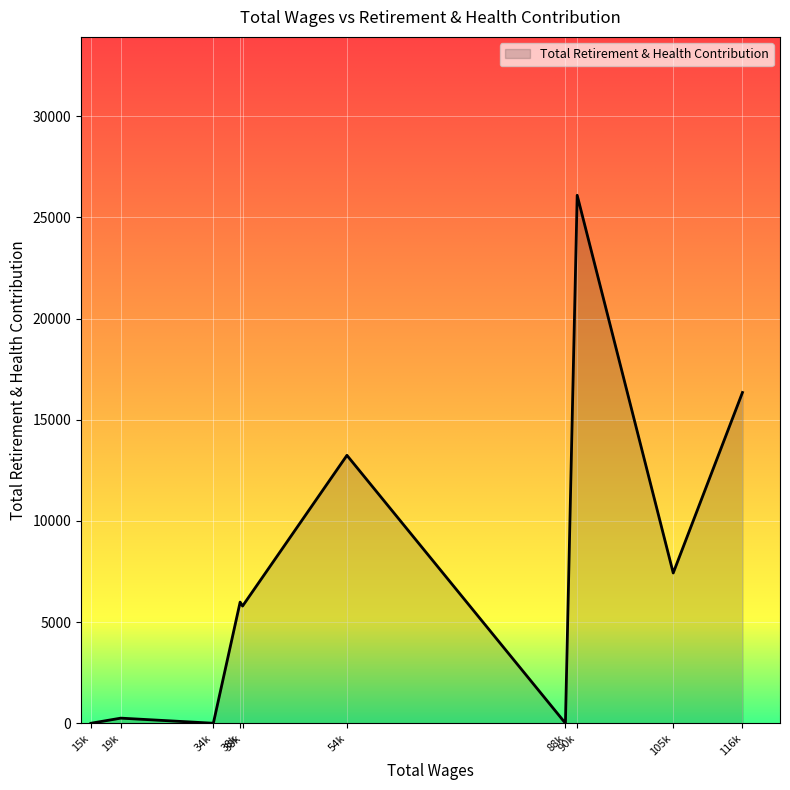

How many lines are shown in the chart?

1